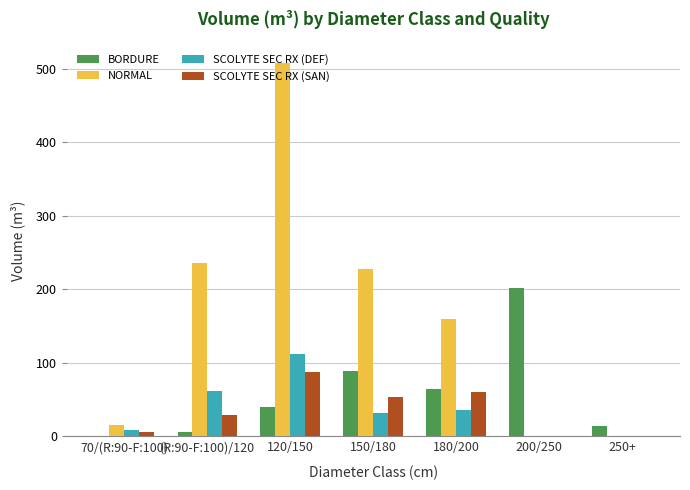

The SCOLYTE SEC RX (DEF) series shows 61.3 at (R:90-F:100)/120. True or false?

True